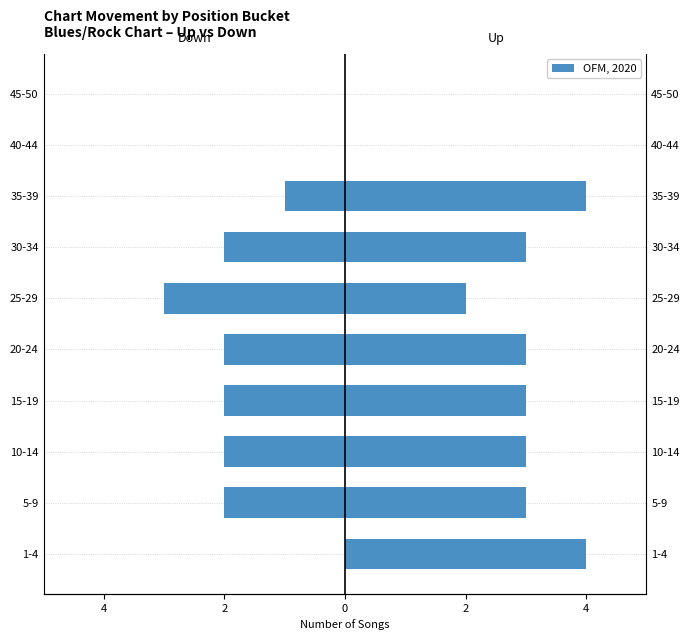

The value of Up at 5-9 is 5. True or false?

False